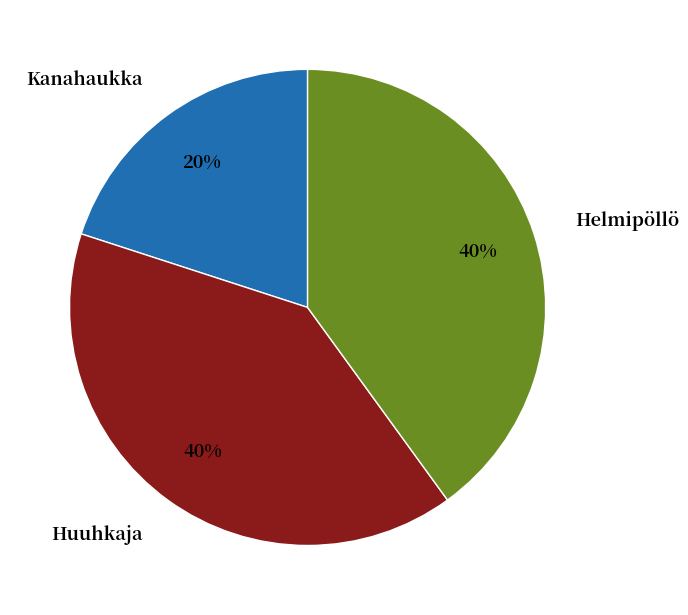

What is the smallest slice in the pie chart?

Kanahaukka